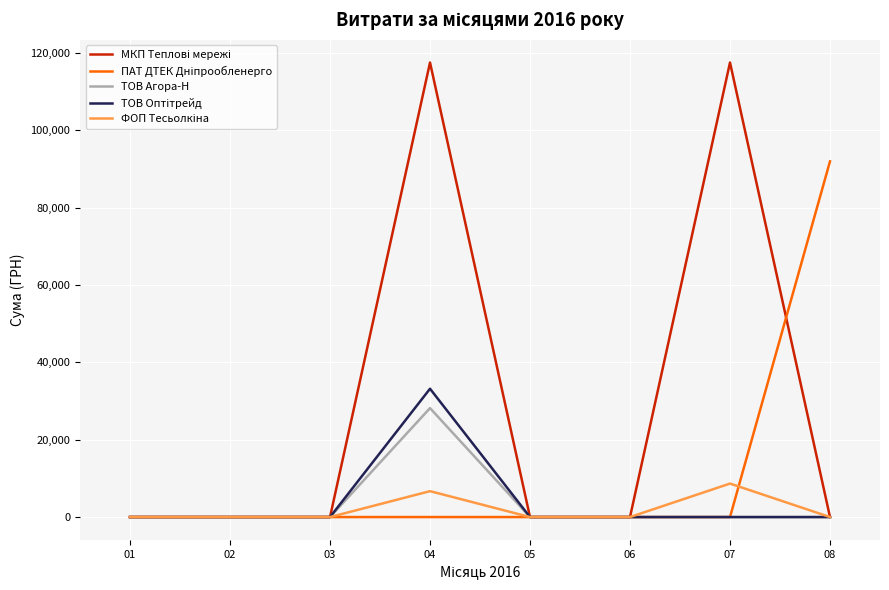

How many distinct data groups are displayed?

5